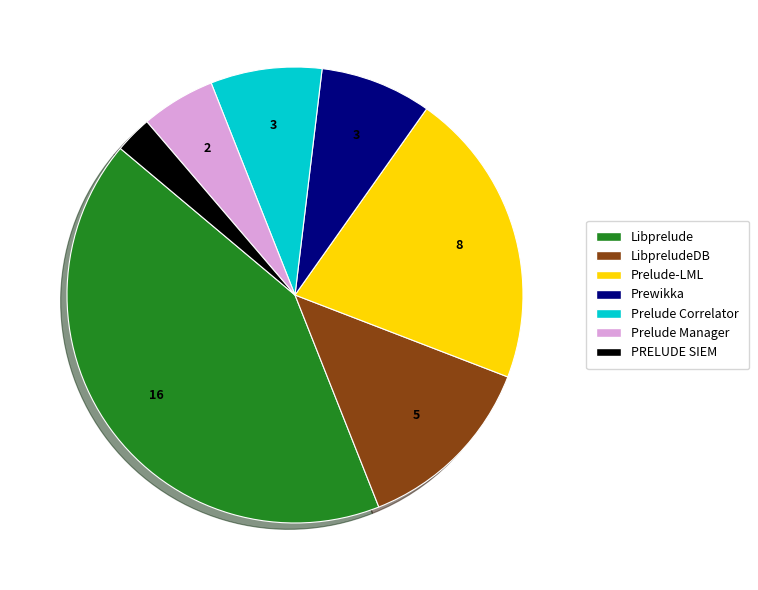

Is there any slice that represents more than half of the pie?

No